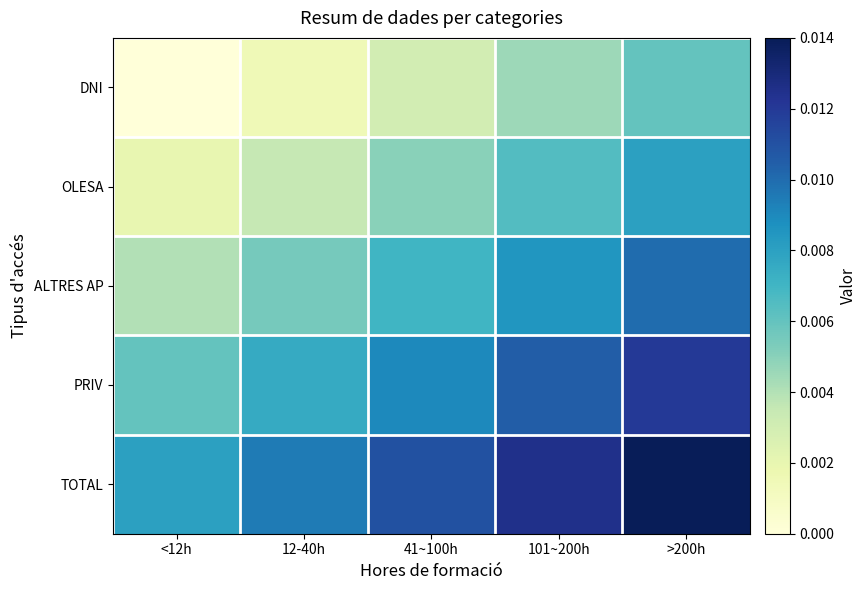

Which series has the widest spread of values?

DNI